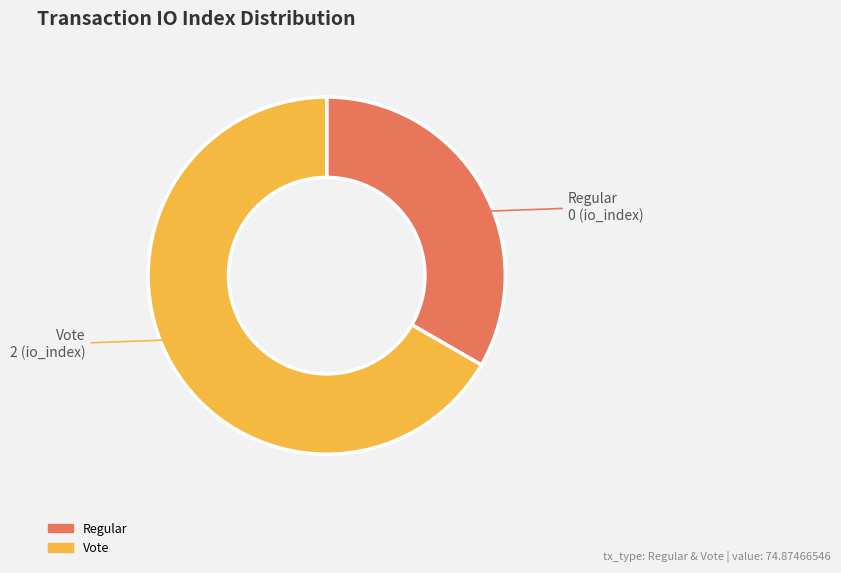

Does any single category account for the majority?

Yes